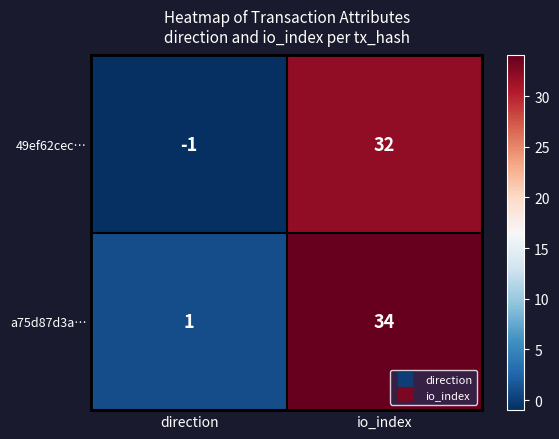

True or false: 49ef62cec… has a value of 9 at io_index.

False